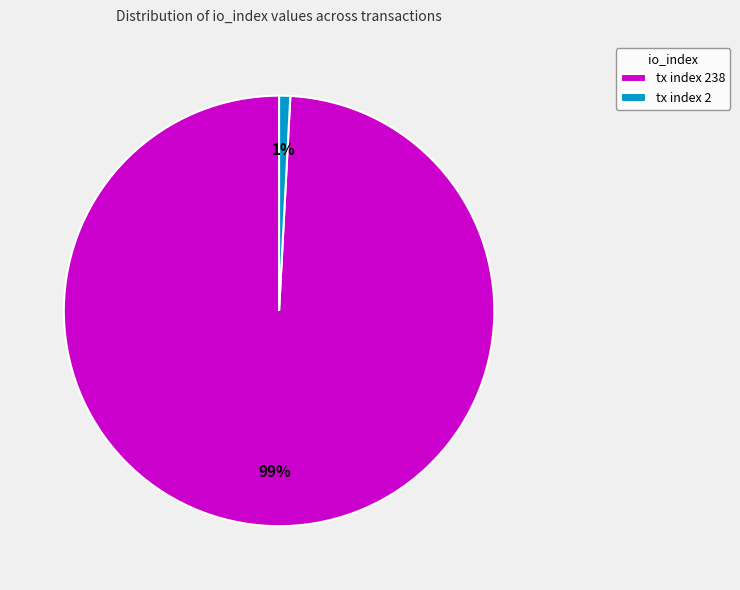

To the nearest percent, what is the difference between the largest and smallest slice percentages?

98%